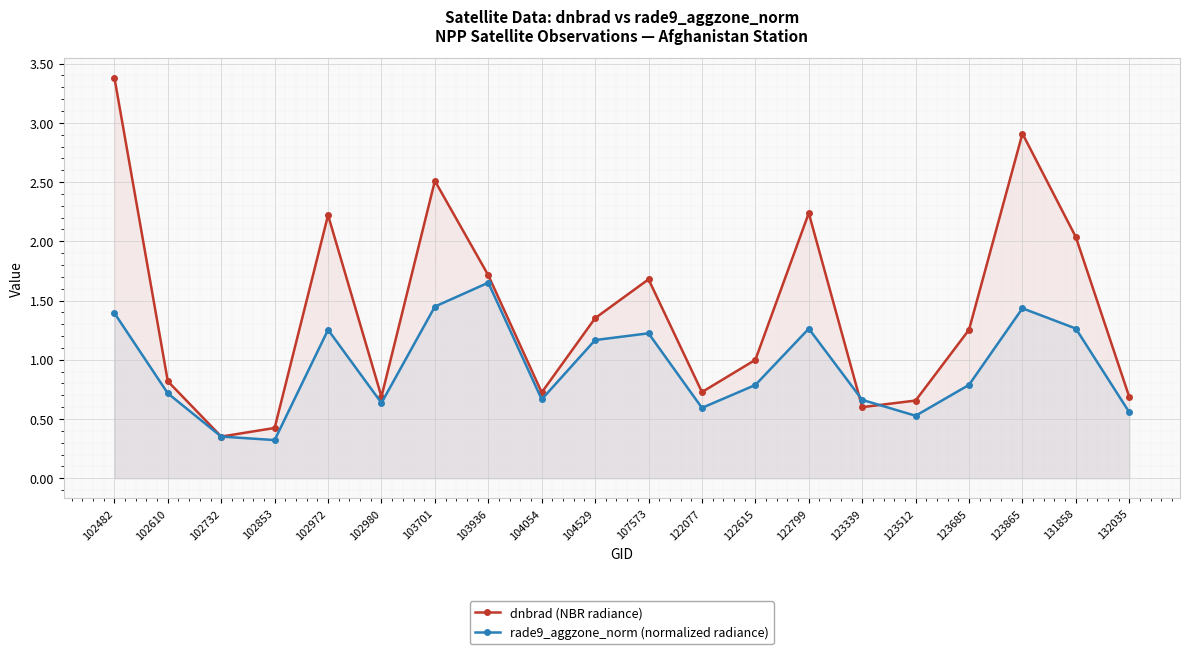

How many categories are shown in the chart?

20